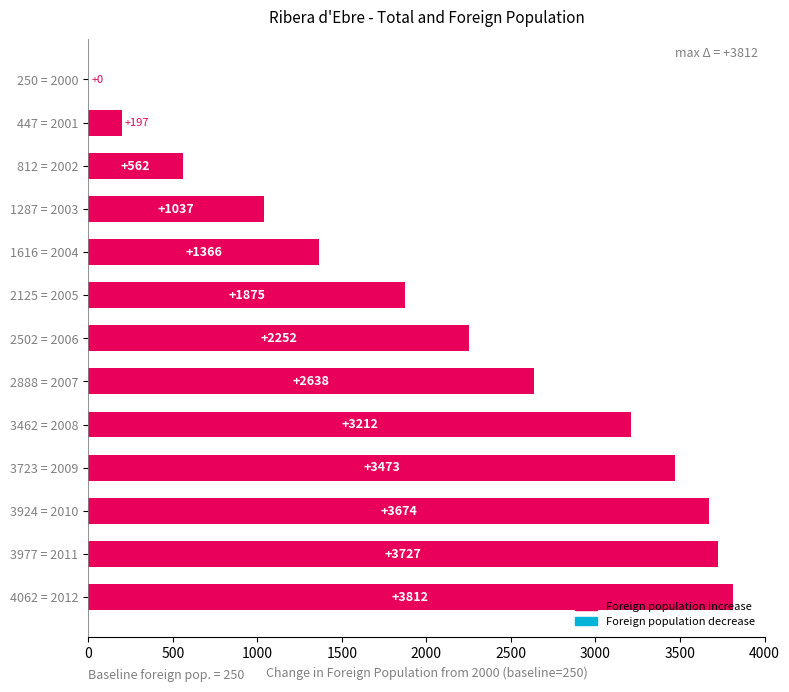

What is the sum of all values?

27825